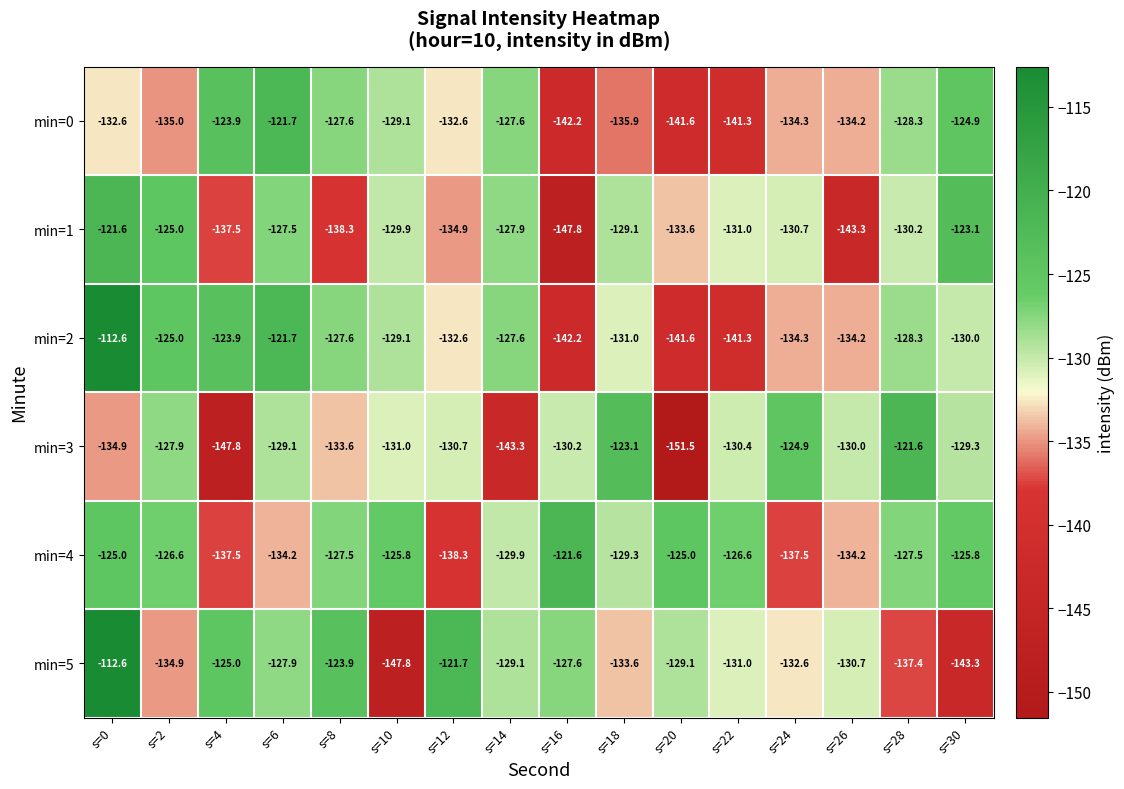

What is the sum of all min=4 values?

-2072.3